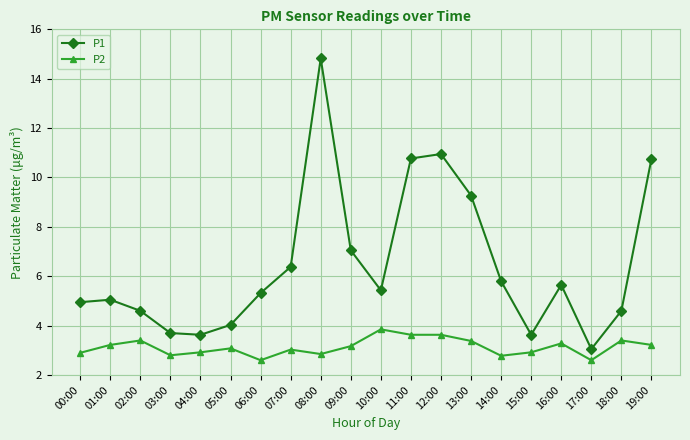

Is it true that P2 equals 4.8 at 00:00?

False